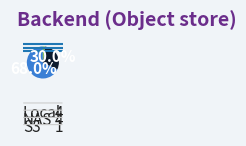

To the nearest percent, what is the difference between the largest and smallest slice percentages?

66%